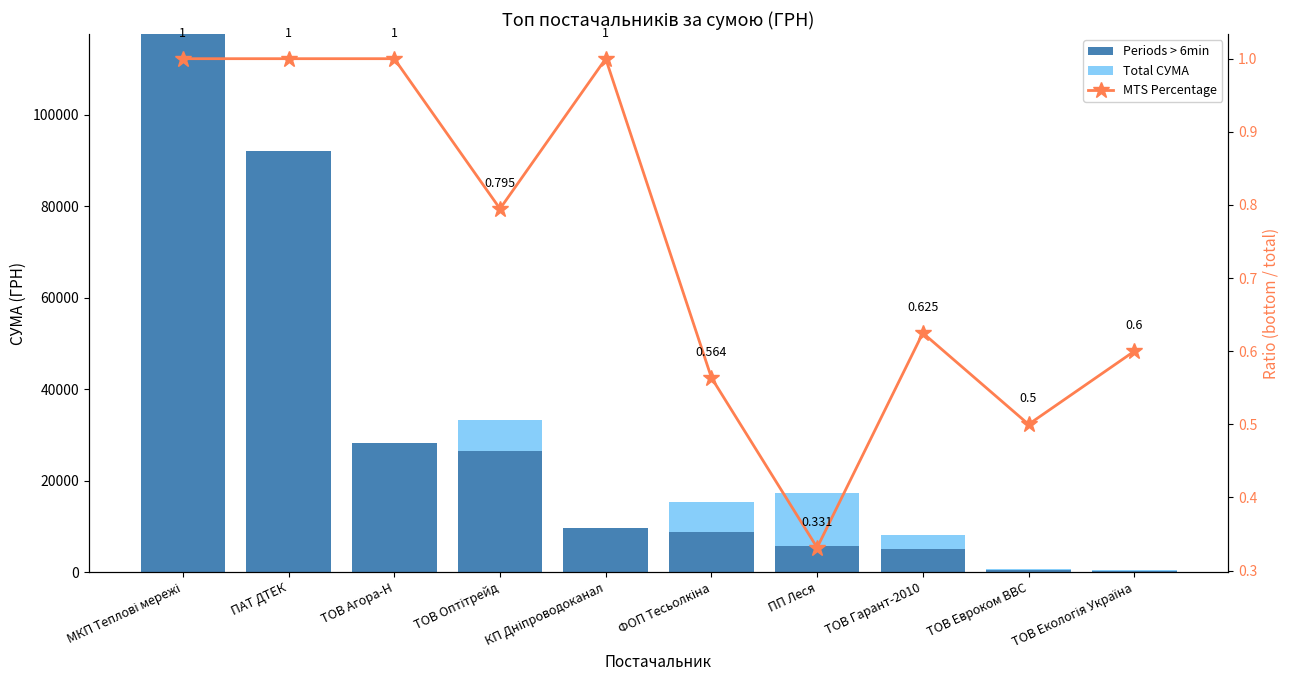

Read the Periods > 6min value at КП Дніпроводоканал.

9532.1